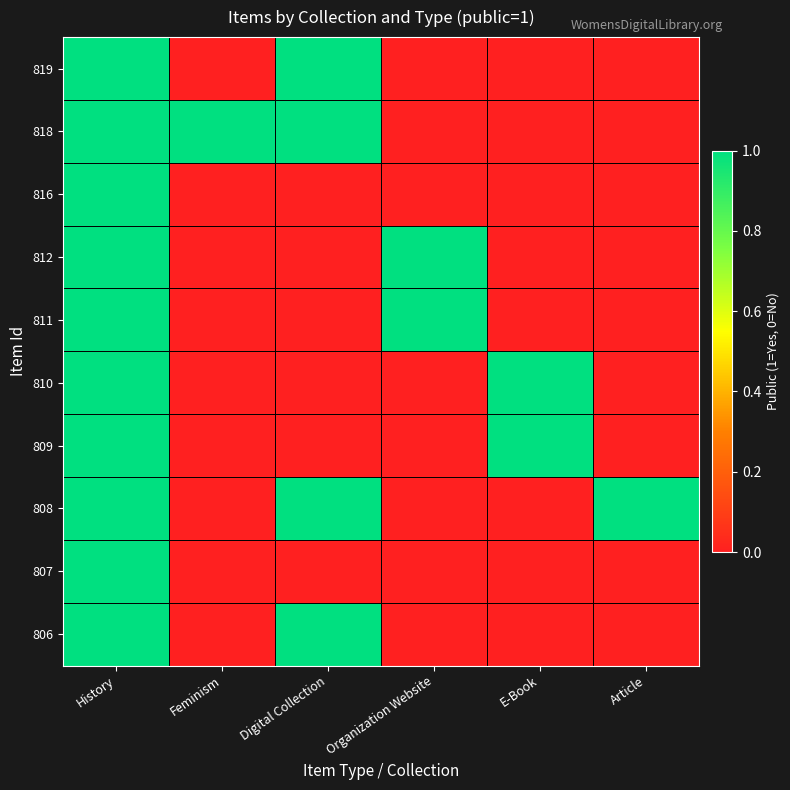

Reading right to left, transcribe all the data shown in this chart.

819: Article=0	E-Book=0	Organization Website=0	Digital Collection=1	Feminism=0	History=1
818: Article=0	E-Book=0	Organization Website=0	Digital Collection=1	Feminism=1	History=1
816: Article=0	E-Book=0	Organization Website=0	Digital Collection=0	Feminism=0	History=1
812: Article=0	E-Book=0	Organization Website=1	Digital Collection=0	Feminism=0	History=1
811: Article=0	E-Book=0	Organization Website=1	Digital Collection=0	Feminism=0	History=1
810: Article=0	E-Book=1	Organization Website=0	Digital Collection=0	Feminism=0	History=1
809: Article=0	E-Book=1	Organization Website=0	Digital Collection=0	Feminism=0	History=1
808: Article=1	E-Book=0	Organization Website=0	Digital Collection=1	Feminism=0	History=1
807: Article=0	E-Book=0	Organization Website=0	Digital Collection=0	Feminism=0	History=1
806: Article=0	E-Book=0	Organization Website=0	Digital Collection=1	Feminism=0	History=1